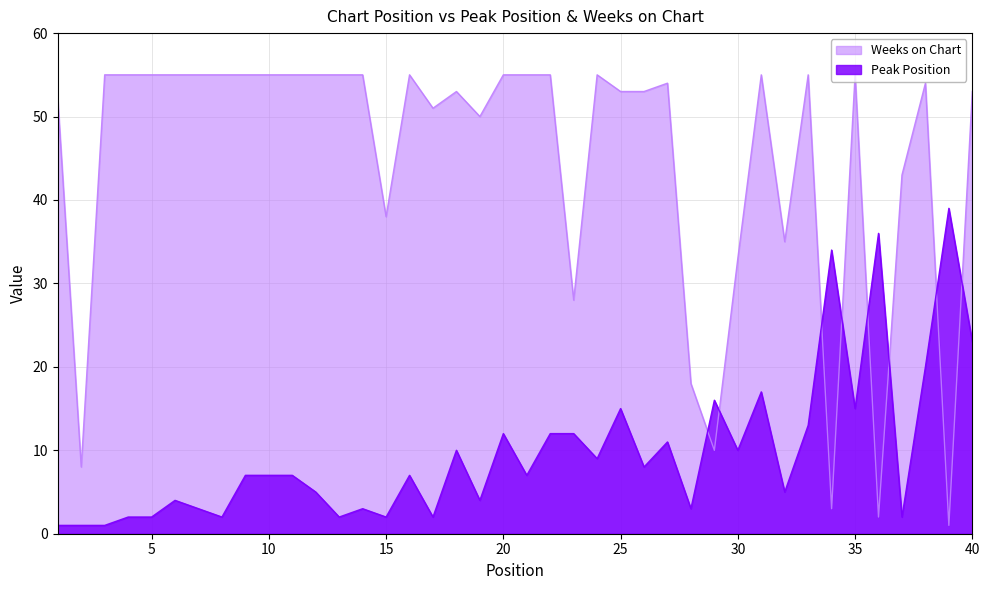

What are all the series names shown in the legend?

Weeks on Chart, Peak Position